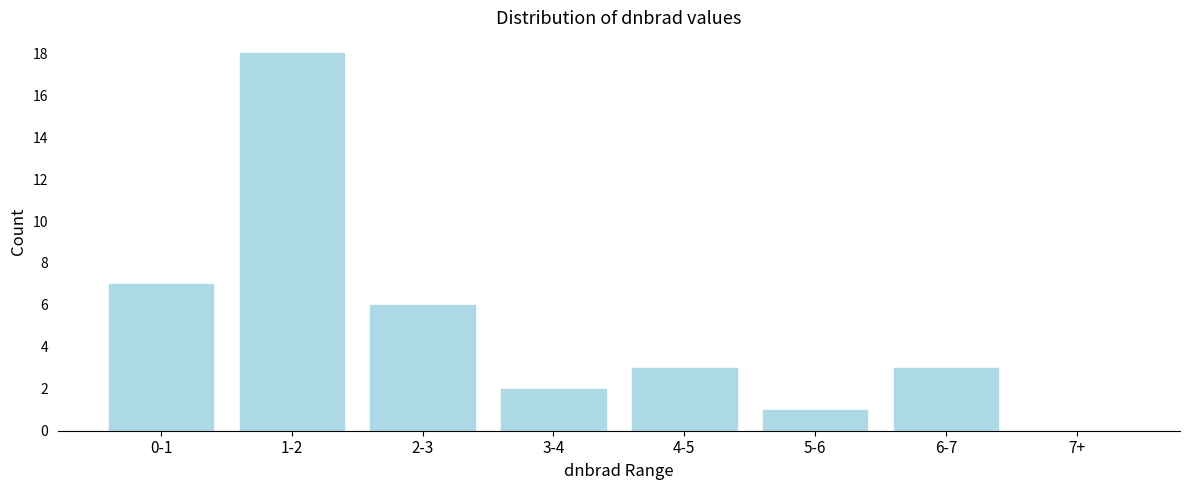

Reading right to left, what are all the values shown in this chart?

7+=0	6-7=3	5-6=1	4-5=3	3-4=2	2-3=6	1-2=18	0-1=7